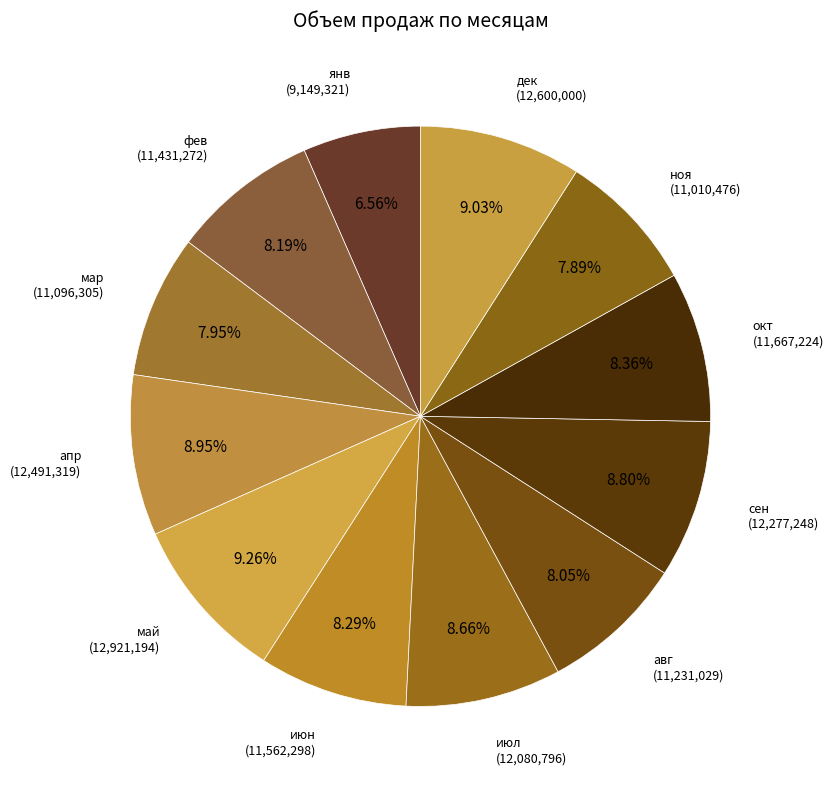

What percentage is the мар slice, to the nearest percent?

8%